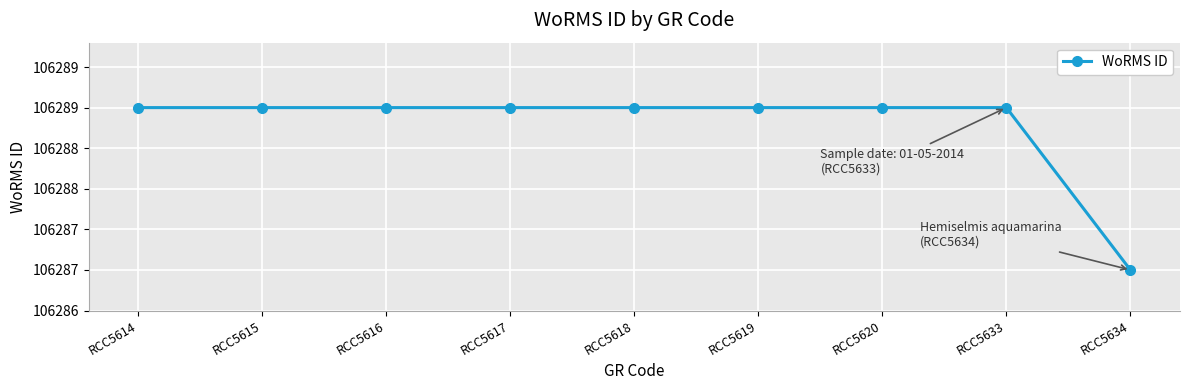

What is the sum of the values at RCC5615 and RCC5620?

212578